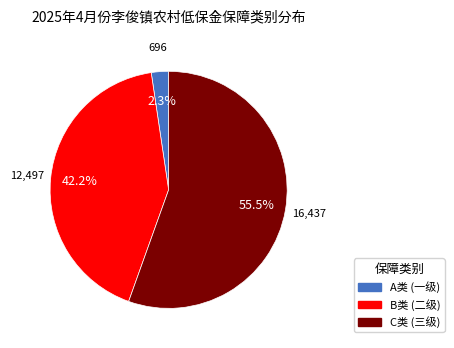

Is there a majority slice in this chart?

Yes